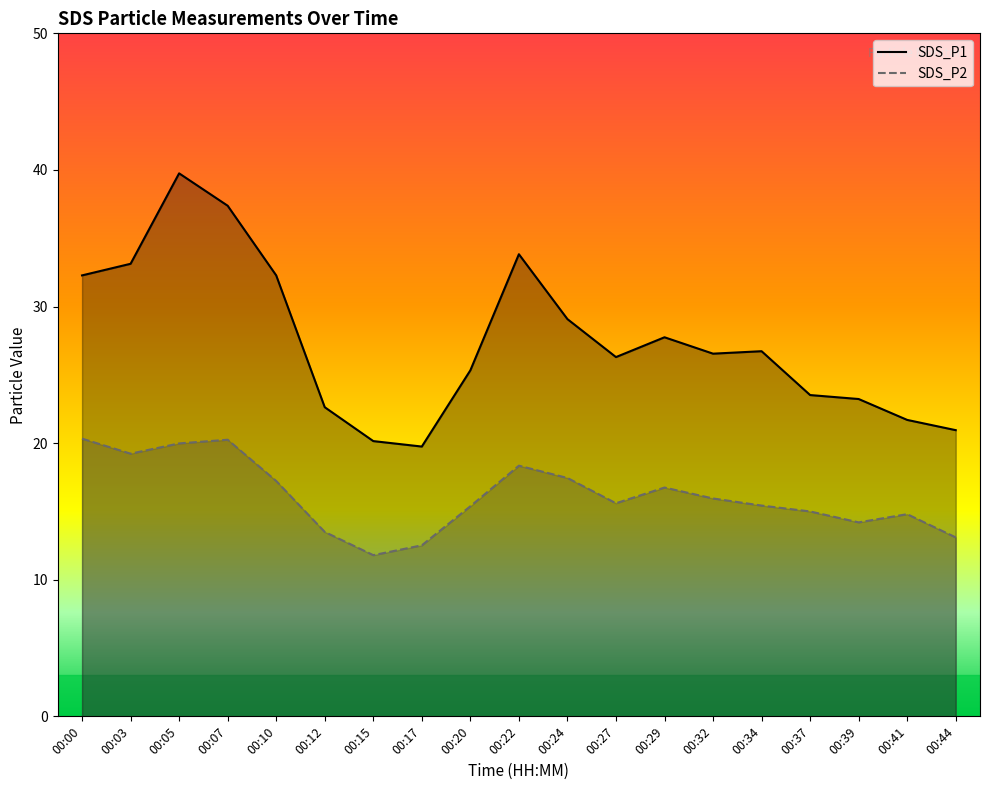

Does the chart have visible grid lines?

No